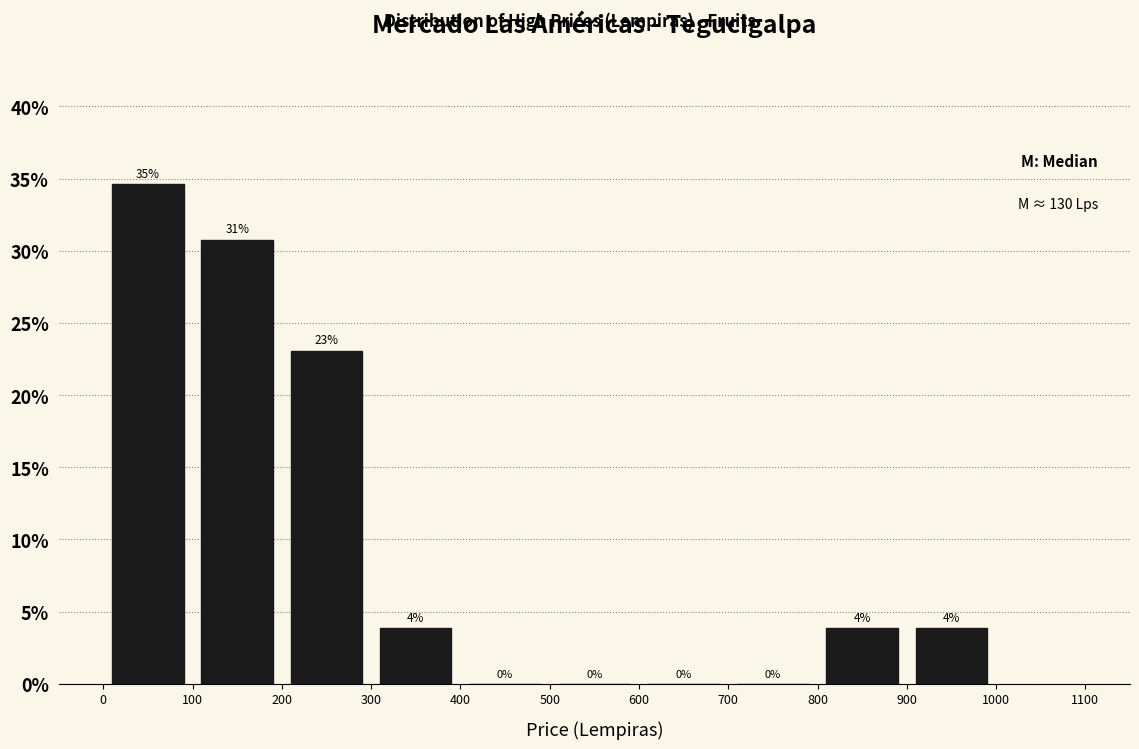

Which range on the x-axis has the tallest bar?

0 to 100